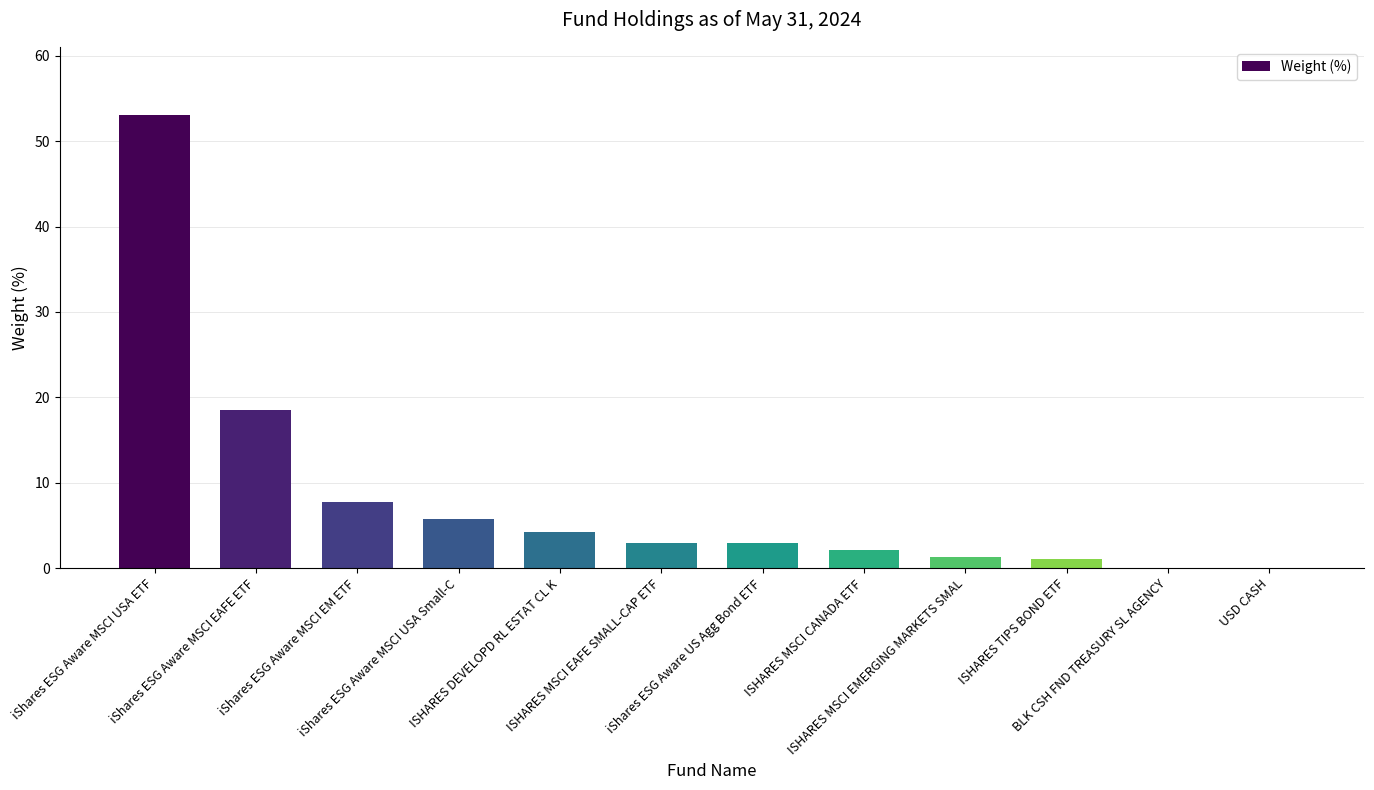

What is the greatest value displayed?

53.1